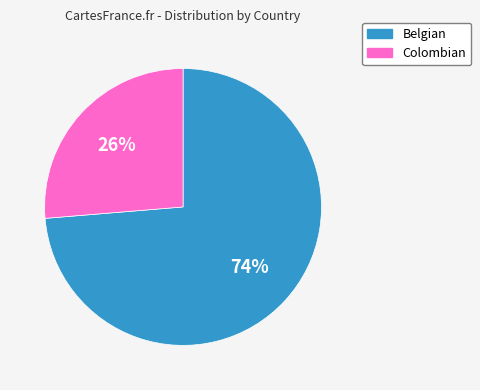

Do Belgian and Colombian together represent more than half of the pie?

Yes